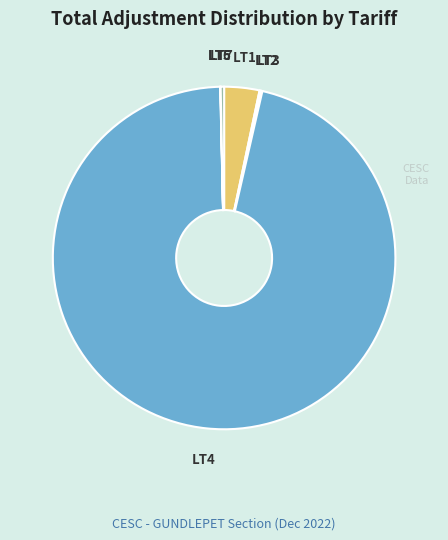

What is the largest slice in the pie chart?

LT4